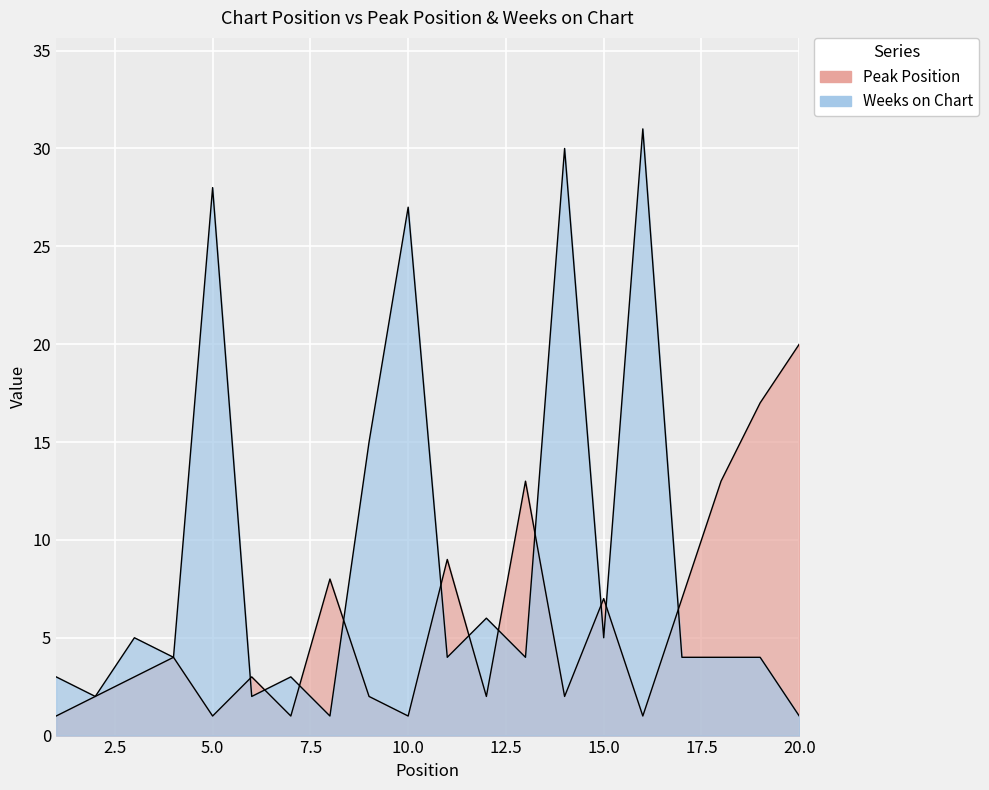

The value of Peak Position at 17 is 4. True or false?

False